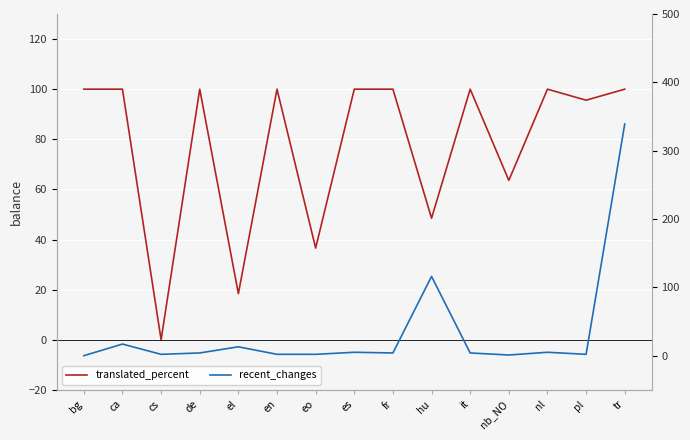

Which series has the largest total across all categories?

translated_percent